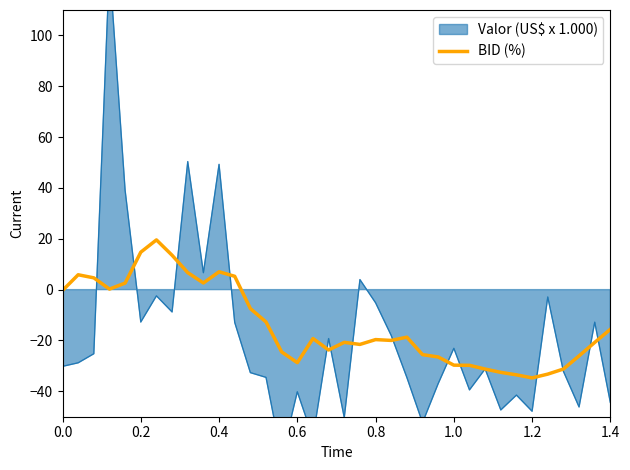

What is the sum of all values?

-505.3